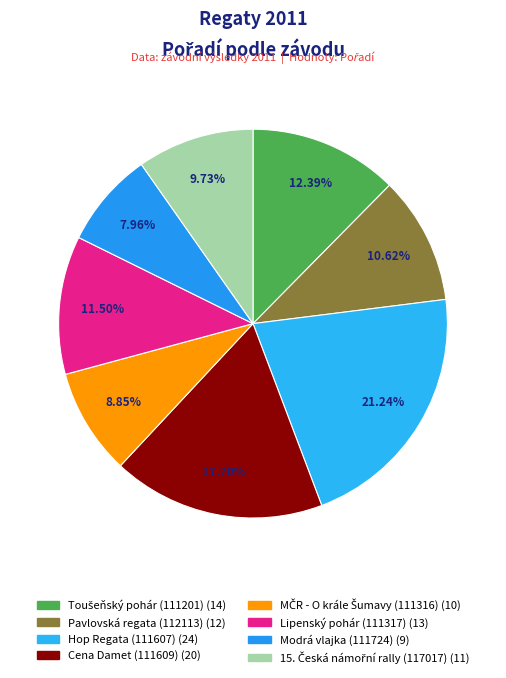

To the nearest percent, what is the difference between the Hop Regata (111607) and Pavlovská regata (112113) slice percentages?

11%